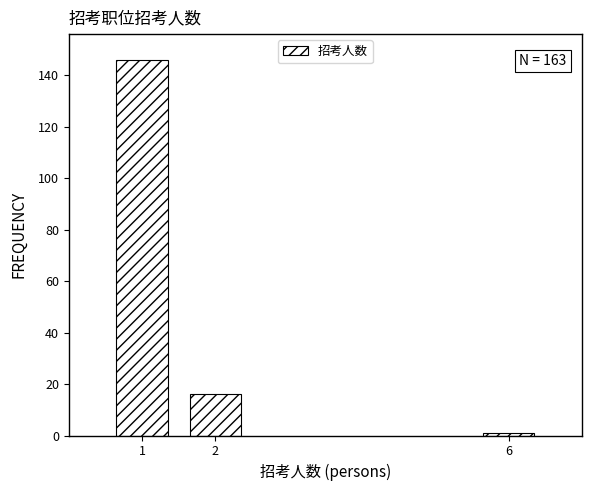

Reading left to right, extract all data points from this chart.

146	16	1